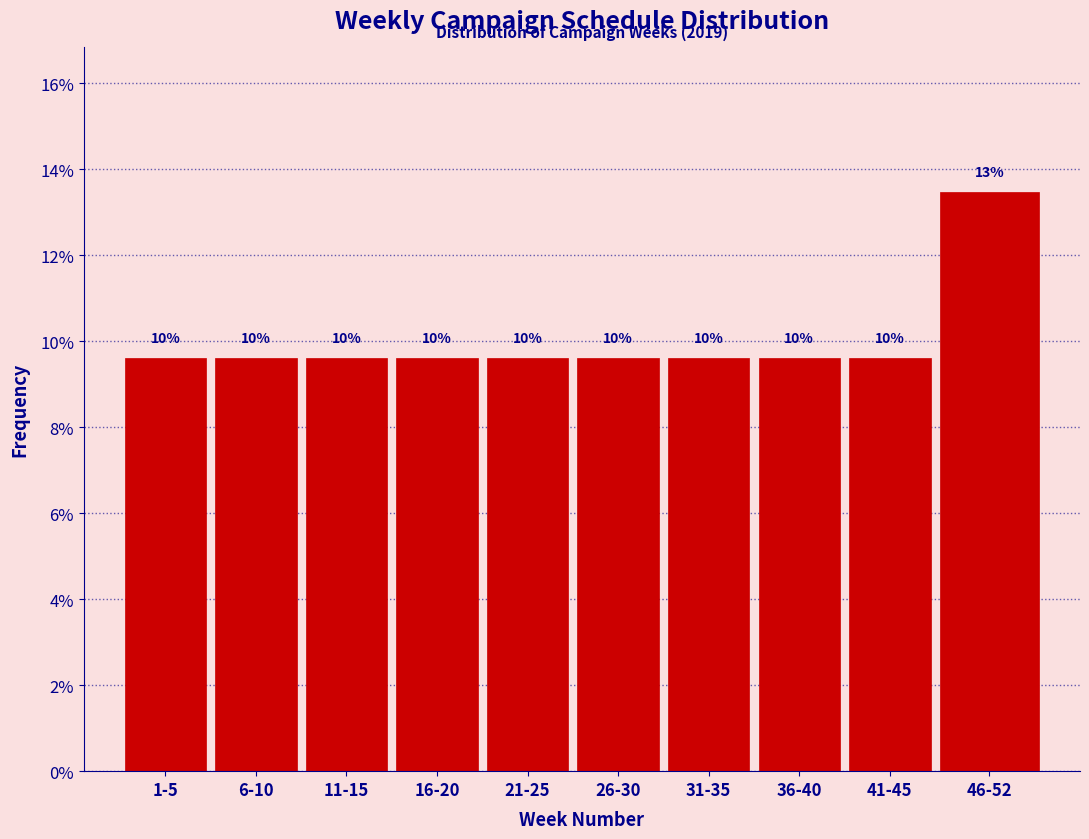

Are the bars horizontal?

No